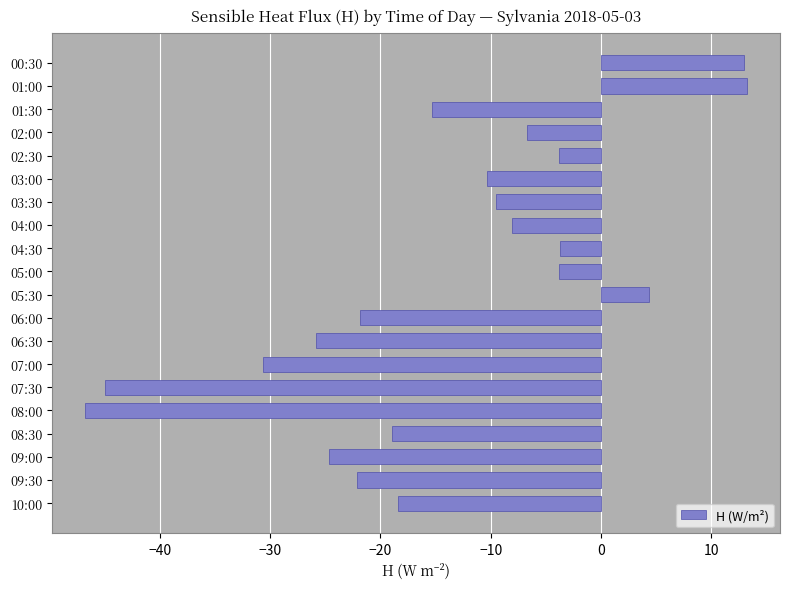

What is the label of the 4th bar from the top?

02:00